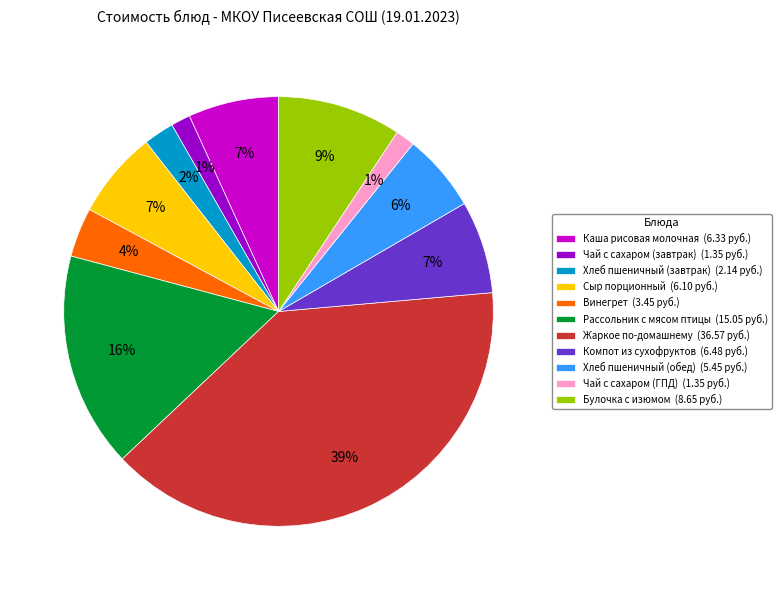

Which slice is the largest?

Жаркое по-домашнему